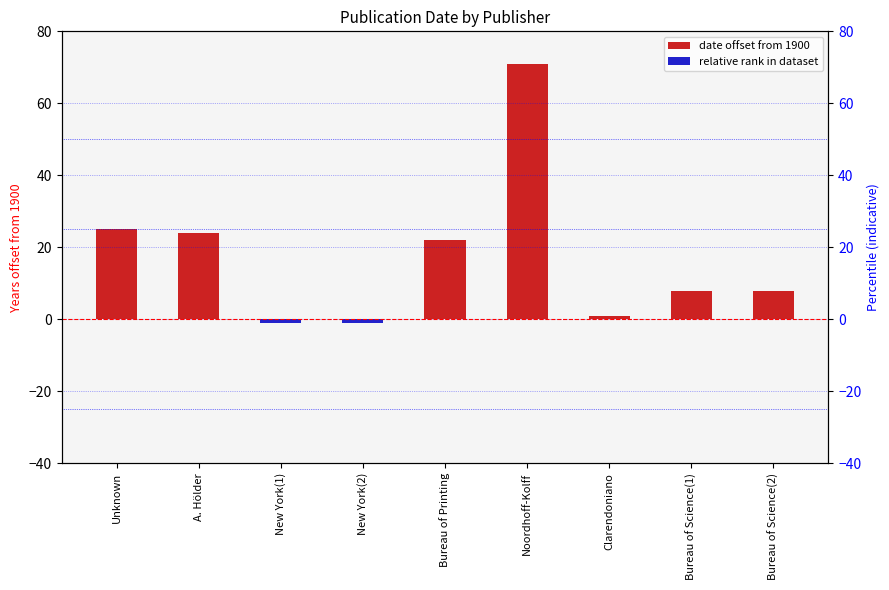

Is it true that the value at Noordhoff-Kolff is 71?

True